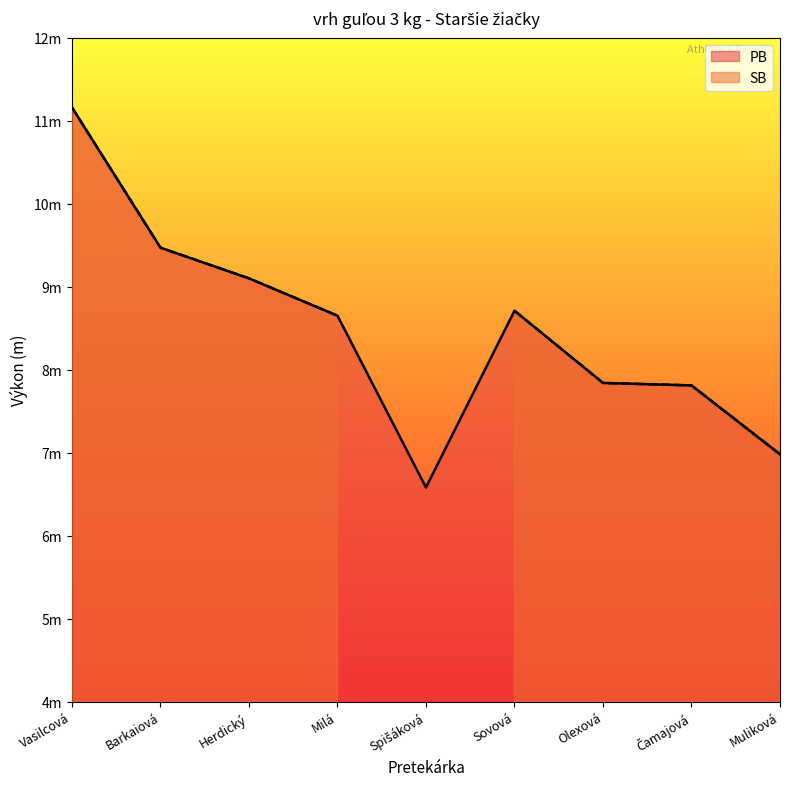

Does the chart have visible grid lines?

No